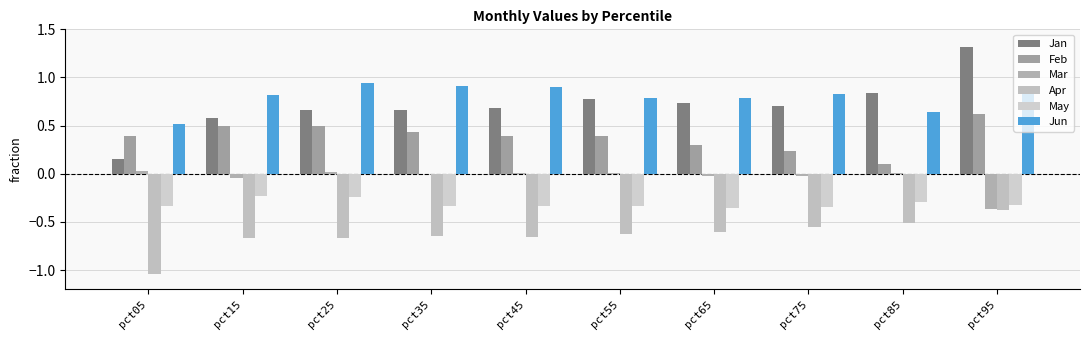

Which series has the widest spread of values?

Jan